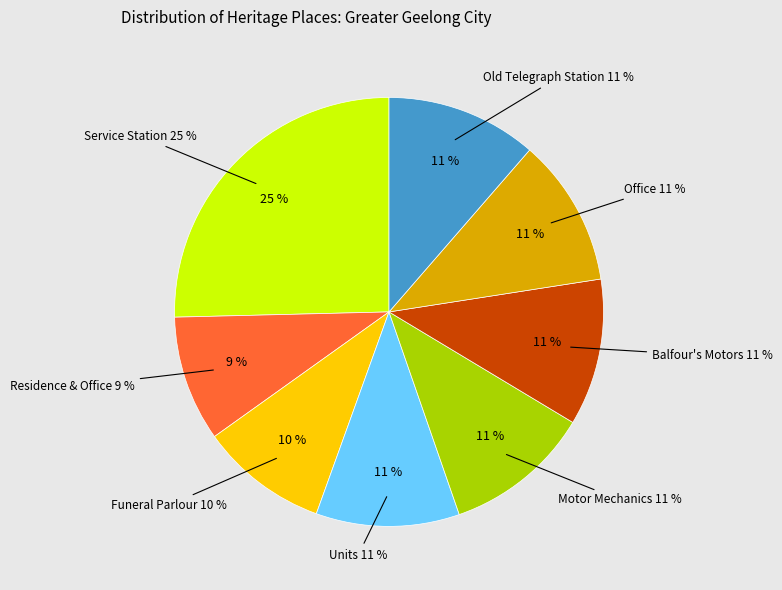

Is it true that Office is 11% of the pie?

True